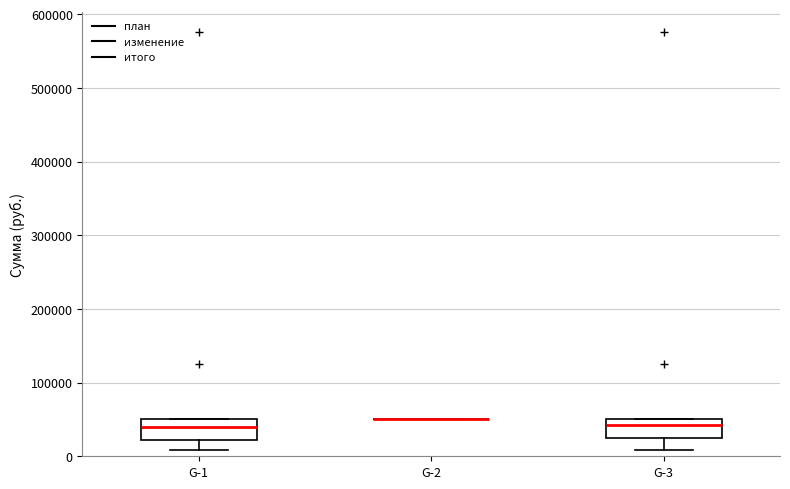

Reading left to right, read every box against the y-axis: the position of its median line, the range the box covers, and the ends of its whiskers. The values are not printed on the chart, so give them approximately, as read against the axis.

G-1: median 40000, box 20000 to 50000, whiskers 10000 to 50000
G-2: box collapsed to a line at 50000, whiskers 50000 to 50000
G-3: median 40000, box 30000 to 50000, whiskers 10000 to 50000